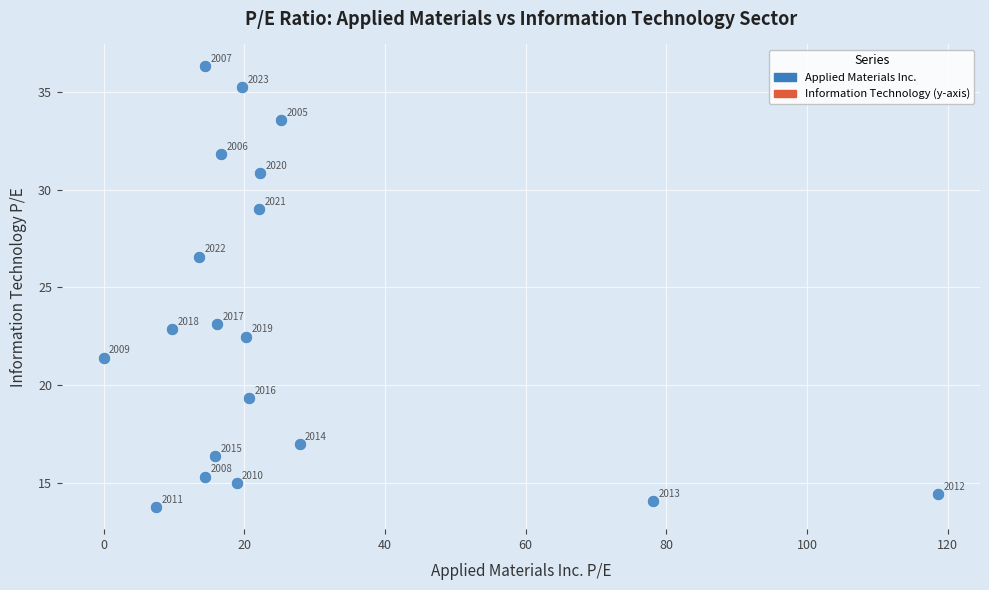

What Y value in the scatter plot is closest to 25?

26.6